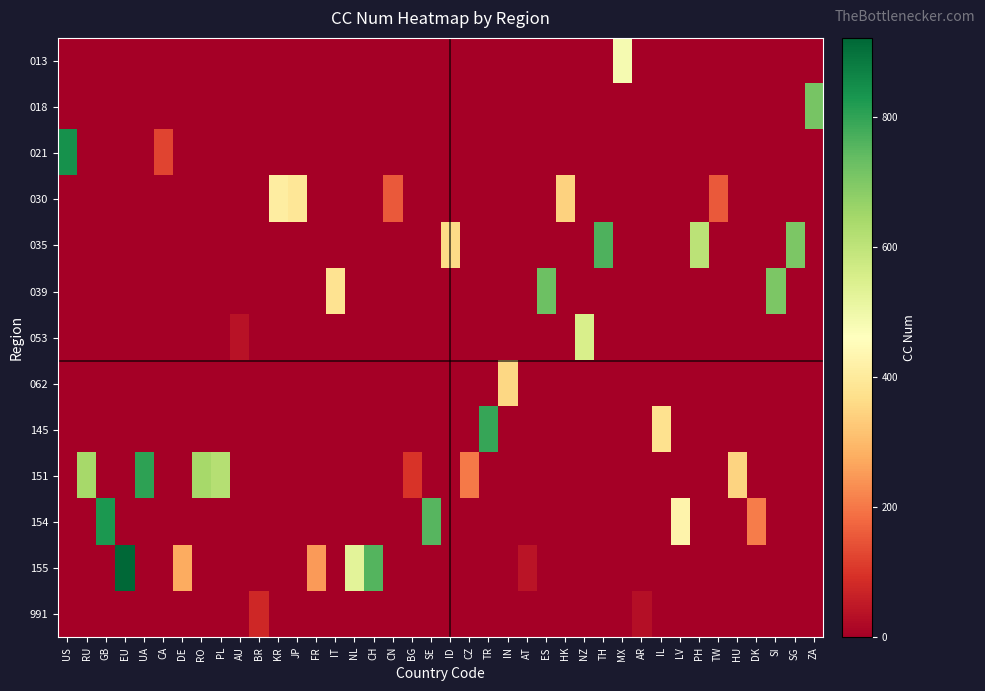

Reading left to right, extract all data points from this chart.

013: US=0	RU=0	GB=0	EU=0	UA=0	CA=0	DE=0	RO=0	PL=0	AU=0	BR=0	KR=0	JP=0	FR=0	IT=0	NL=0	CH=0	CN=0	BG=0	SE=0	ID=0	CZ=0	TR=0	IN=0	AT=0	ES=0	HK=0	NZ=0	TH=0	MX=484	AR=0	IL=0	LV=0	PH=0	TW=0	HU=0	DK=0	SI=0	SG=0	ZA=0
018: US=0	RU=0	GB=0	EU=0	UA=0	CA=0	DE=0	RO=0	PL=0	AU=0	BR=0	KR=0	JP=0	FR=0	IT=0	NL=0	CH=0	CN=0	BG=0	SE=0	ID=0	CZ=0	TR=0	IN=0	AT=0	ES=0	HK=0	NZ=0	TH=0	MX=0	AR=0	IL=0	LV=0	PH=0	TW=0	HU=0	DK=0	SI=0	SG=0	ZA=710
021: US=840	RU=0	GB=0	EU=0	UA=0	CA=124	DE=0	RO=0	PL=0	AU=0	BR=0	KR=0	JP=0	FR=0	IT=0	NL=0	CH=0	CN=0	BG=0	SE=0	ID=0	CZ=0	TR=0	IN=0	AT=0	ES=0	HK=0	NZ=0	TH=0	MX=0	AR=0	IL=0	LV=0	PH=0	TW=0	HU=0	DK=0	SI=0	SG=0	ZA=0
030: US=0	RU=0	GB=0	EU=0	UA=0	CA=0	DE=0	RO=0	PL=0	AU=0	BR=0	KR=410	JP=392	FR=0	IT=0	NL=0	CH=0	CN=156	BG=0	SE=0	ID=0	CZ=0	TR=0	IN=0	AT=0	ES=0	HK=344	NZ=0	TH=0	MX=0	AR=0	IL=0	LV=0	PH=0	TW=158	HU=0	DK=0	SI=0	SG=0	ZA=0
035: US=0	RU=0	GB=0	EU=0	UA=0	CA=0	DE=0	RO=0	PL=0	AU=0	BR=0	KR=0	JP=0	FR=0	IT=0	NL=0	CH=0	CN=0	BG=0	SE=0	ID=360	CZ=0	TR=0	IN=0	AT=0	ES=0	HK=0	NZ=0	TH=764	MX=0	AR=0	IL=0	LV=0	PH=608	TW=0	HU=0	DK=0	SI=0	SG=702	ZA=0
039: US=0	RU=0	GB=0	EU=0	UA=0	CA=0	DE=0	RO=0	PL=0	AU=0	BR=0	KR=0	JP=0	FR=0	IT=380	NL=0	CH=0	CN=0	BG=0	SE=0	ID=0	CZ=0	TR=0	IN=0	AT=0	ES=724	HK=0	NZ=0	TH=0	MX=0	AR=0	IL=0	LV=0	PH=0	TW=0	HU=0	DK=0	SI=705	SG=0	ZA=0
053: US=0	RU=0	GB=0	EU=0	UA=0	CA=0	DE=0	RO=0	PL=0	AU=36	BR=0	KR=0	JP=0	FR=0	IT=0	NL=0	CH=0	CN=0	BG=0	SE=0	ID=0	CZ=0	TR=0	IN=0	AT=0	ES=0	HK=0	NZ=554	TH=0	MX=0	AR=0	IL=0	LV=0	PH=0	TW=0	HU=0	DK=0	SI=0	SG=0	ZA=0
062: US=0	RU=0	GB=0	EU=0	UA=0	CA=0	DE=0	RO=0	PL=0	AU=0	BR=0	KR=0	JP=0	FR=0	IT=0	NL=0	CH=0	CN=0	BG=0	SE=0	ID=0	CZ=0	TR=0	IN=356	AT=0	ES=0	HK=0	NZ=0	TH=0	MX=0	AR=0	IL=0	LV=0	PH=0	TW=0	HU=0	DK=0	SI=0	SG=0	ZA=0
145: US=0	RU=0	GB=0	EU=0	UA=0	CA=0	DE=0	RO=0	PL=0	AU=0	BR=0	KR=0	JP=0	FR=0	IT=0	NL=0	CH=0	CN=0	BG=0	SE=0	ID=0	CZ=0	TR=792	IN=0	AT=0	ES=0	HK=0	NZ=0	TH=0	MX=0	AR=0	IL=376	LV=0	PH=0	TW=0	HU=0	DK=0	SI=0	SG=0	ZA=0
151: US=0	RU=643	GB=0	EU=0	UA=804	CA=0	DE=0	RO=642	PL=616	AU=0	BR=0	KR=0	JP=0	FR=0	IT=0	NL=0	CH=0	CN=0	BG=100	SE=0	ID=0	CZ=203	TR=0	IN=0	AT=0	ES=0	HK=0	NZ=0	TH=0	MX=0	AR=0	IL=0	LV=0	PH=0	TW=0	HU=348	DK=0	SI=0	SG=0	ZA=0
154: US=0	RU=0	GB=826	EU=0	UA=0	CA=0	DE=0	RO=0	PL=0	AU=0	BR=0	KR=0	JP=0	FR=0	IT=0	NL=0	CH=0	CN=0	BG=0	SE=752	ID=0	CZ=0	TR=0	IN=0	AT=0	ES=0	HK=0	NZ=0	TH=0	MX=0	AR=0	IL=0	LV=428	PH=0	TW=0	HU=0	DK=208	SI=0	SG=0	ZA=0
155: US=0	RU=0	GB=0	EU=921	UA=0	CA=0	DE=276	RO=0	PL=0	AU=0	BR=0	KR=0	JP=0	FR=250	IT=0	NL=528	CH=756	CN=0	BG=0	SE=0	ID=0	CZ=0	TR=0	IN=0	AT=40	ES=0	HK=0	NZ=0	TH=0	MX=0	AR=0	IL=0	LV=0	PH=0	TW=0	HU=0	DK=0	SI=0	SG=0	ZA=0
991: US=0	RU=0	GB=0	EU=0	UA=0	CA=0	DE=0	RO=0	PL=0	AU=0	BR=76	KR=0	JP=0	FR=0	IT=0	NL=0	CH=0	CN=0	BG=0	SE=0	ID=0	CZ=0	TR=0	IN=0	AT=0	ES=0	HK=0	NZ=0	TH=0	MX=0	AR=32	IL=0	LV=0	PH=0	TW=0	HU=0	DK=0	SI=0	SG=0	ZA=0